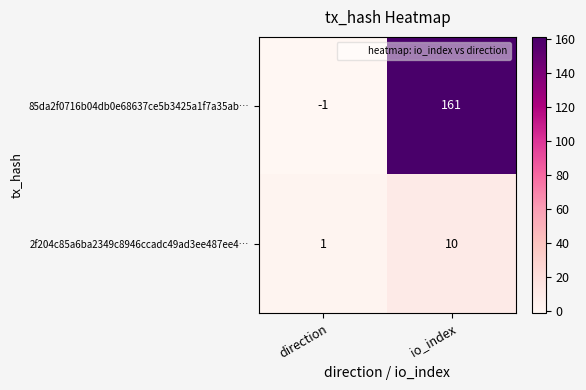

What is the difference between the highest and lowest values at io_index?

151